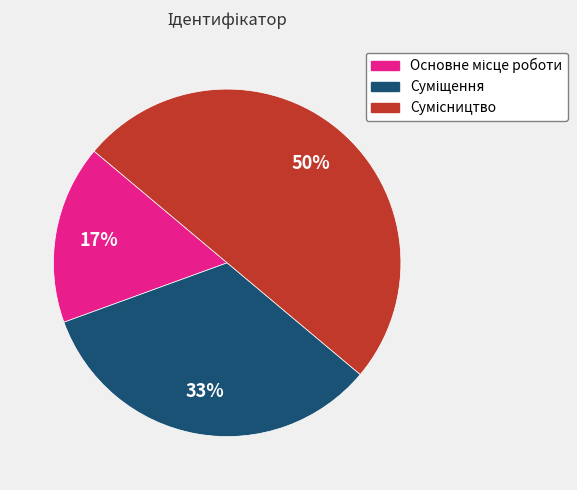

To the nearest percent, what is the difference between the largest and smallest slice percentages?

33%